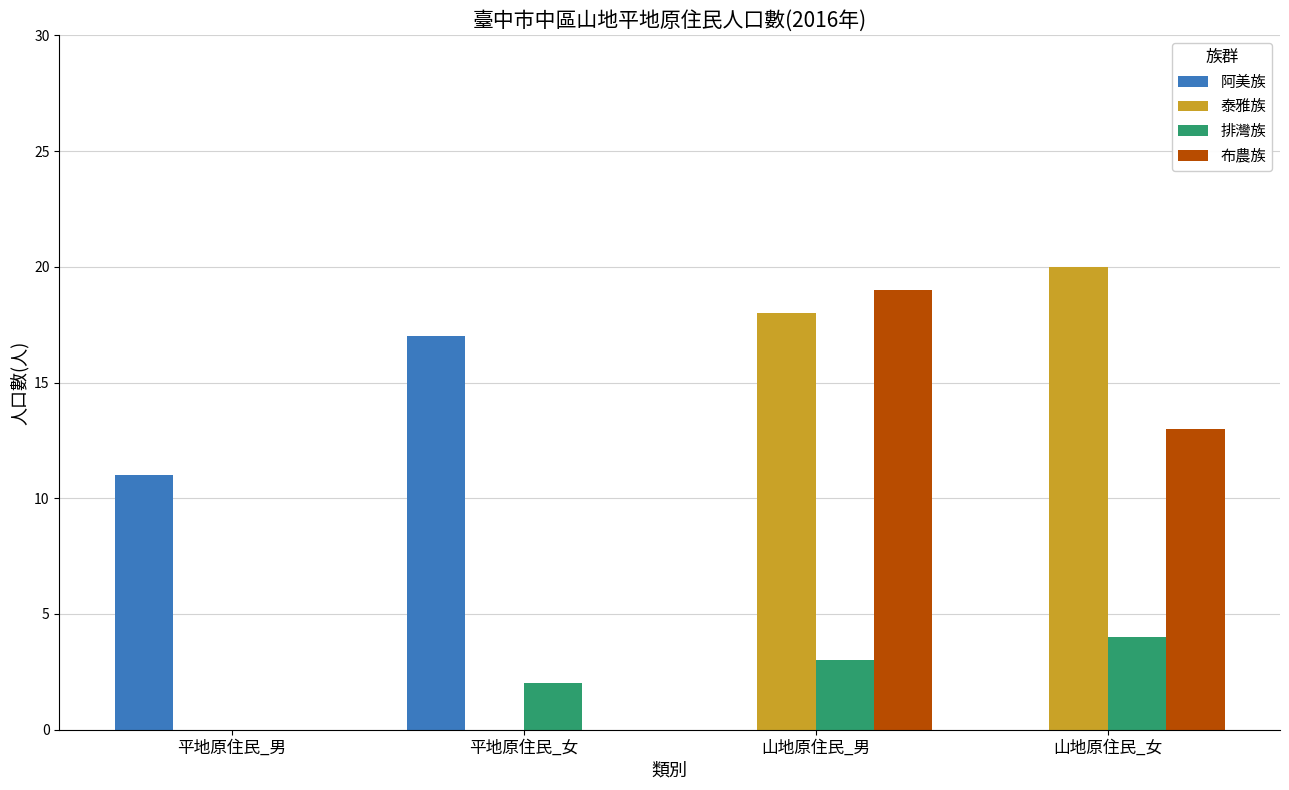

Reading left to right, what are all the values shown in this chart?

阿美族: 平地原住民_男=11	平地原住民_女=17	山地原住民_男=0	山地原住民_女=0
泰雅族: 平地原住民_男=0	平地原住民_女=0	山地原住民_男=18	山地原住民_女=20
排灣族: 平地原住民_男=0	平地原住民_女=2	山地原住民_男=3	山地原住民_女=4
布農族: 平地原住民_男=0	平地原住民_女=0	山地原住民_男=19	山地原住民_女=13